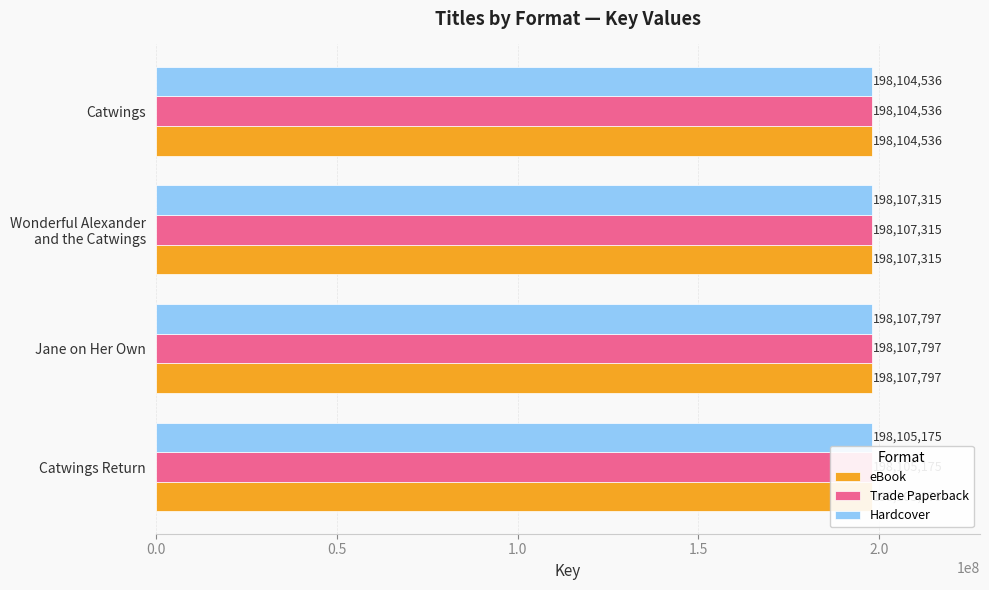

What is the maximum value shown in the chart?

198107797